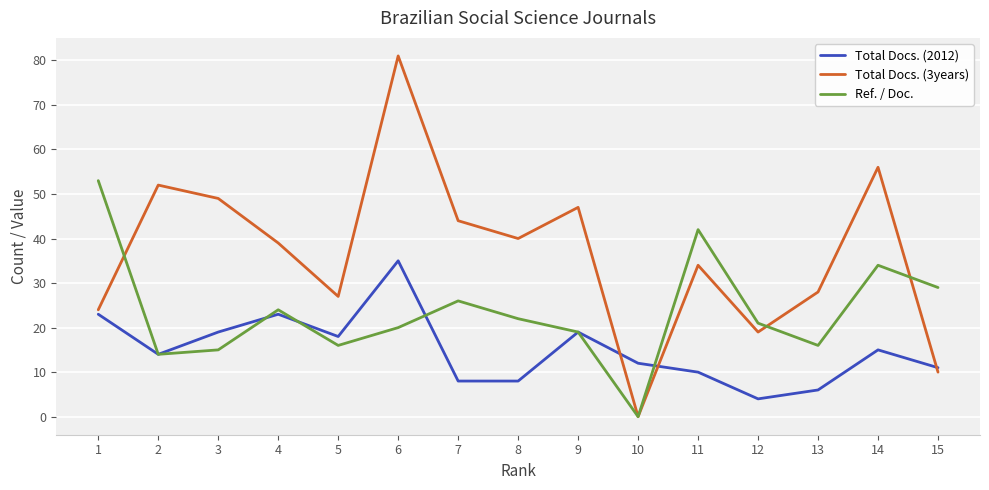

What are all the series names shown in the legend?

Total Docs. (2012), Total Docs. (3years), Ref. / Doc.